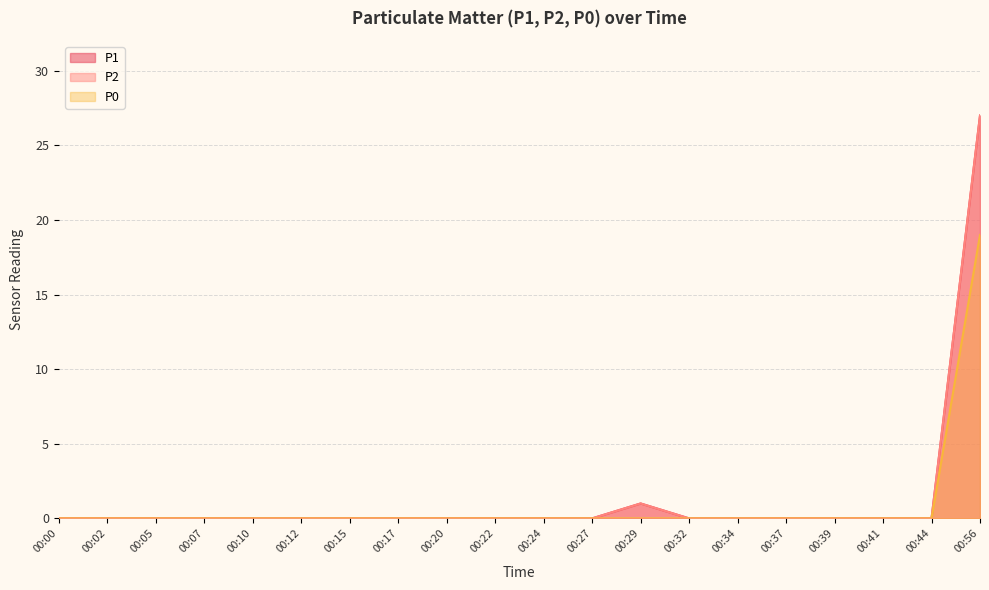

List the series in order of their peak value, lowest first.

P0, P1, P2